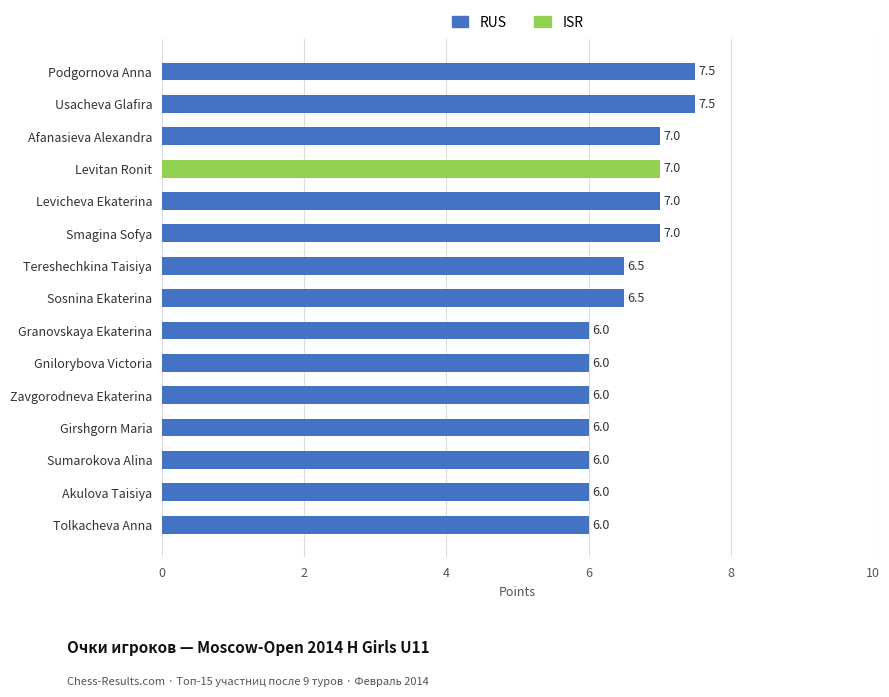

Is it true that the value at Akulova Taisiya is 6.0?

True